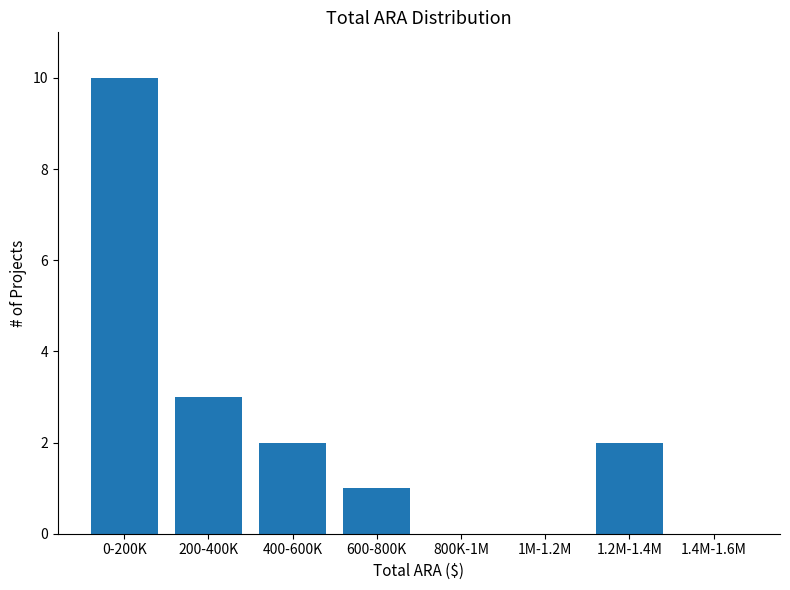

Reading left to right, what are all the values shown in this chart?

0-200K=10	200-400K=3	400-600K=2	600-800K=1	800K-1M=0	1M-1.2M=0	1.2M-1.4M=2	1.4M-1.6M=0